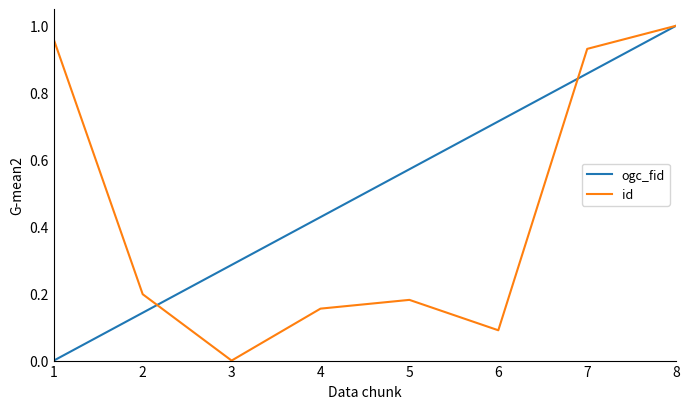

At which category is the sum across all series the highest?

8